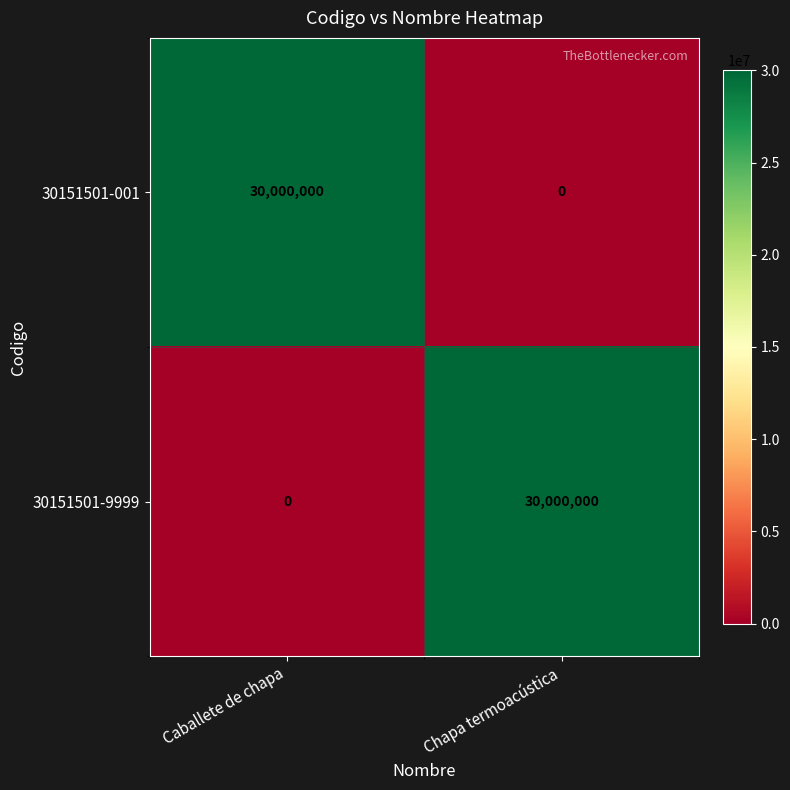

Is the value of 30151501-9999 at Caballete de chapa greater than the value of 30151501-001 at Caballete de chapa?

No